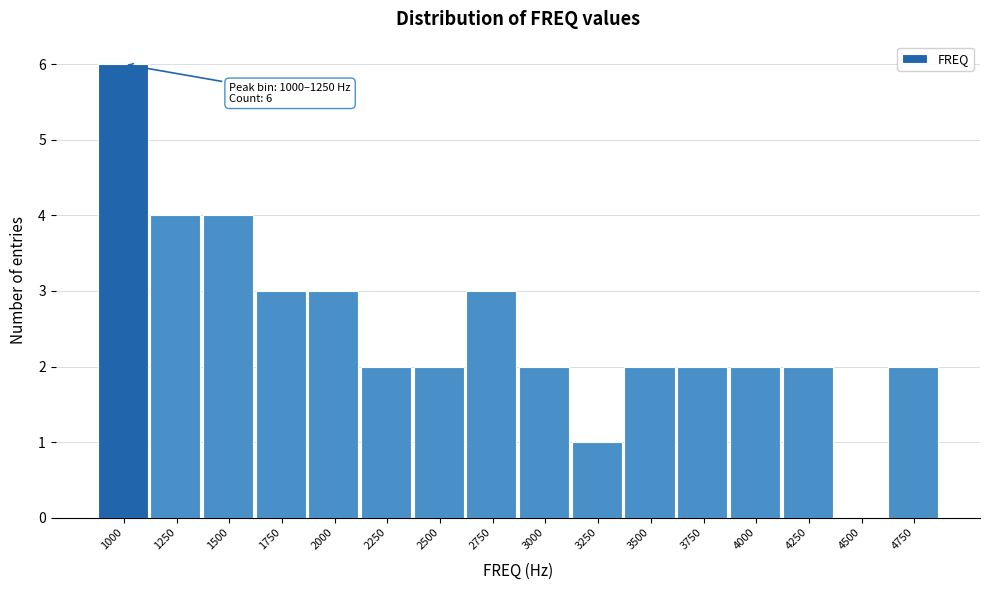

Reading left to right, what are all the values shown in this chart?

1000=6	1250=4	1500=4	1750=3	2000=3	2250=2	2500=2	2750=3	3000=2	3250=1	3500=2	3750=2	4000=2	4250=2	4500=0	4750=2